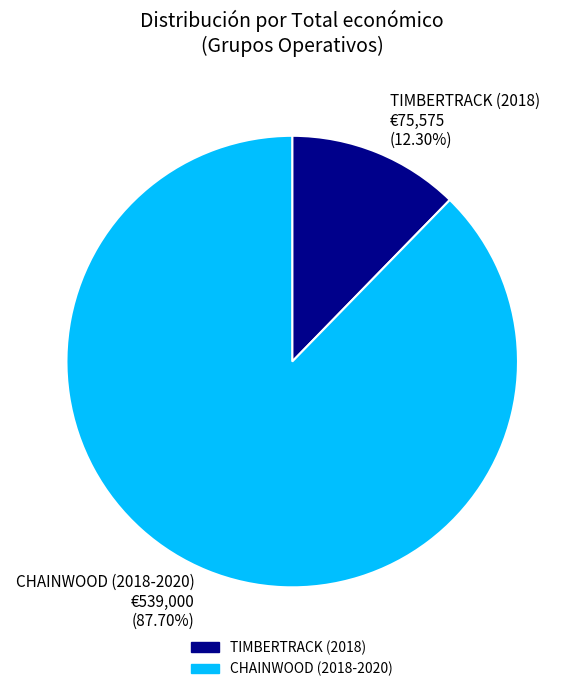

Which category accounts for the majority?

CHAINWOOD (2018-2020)